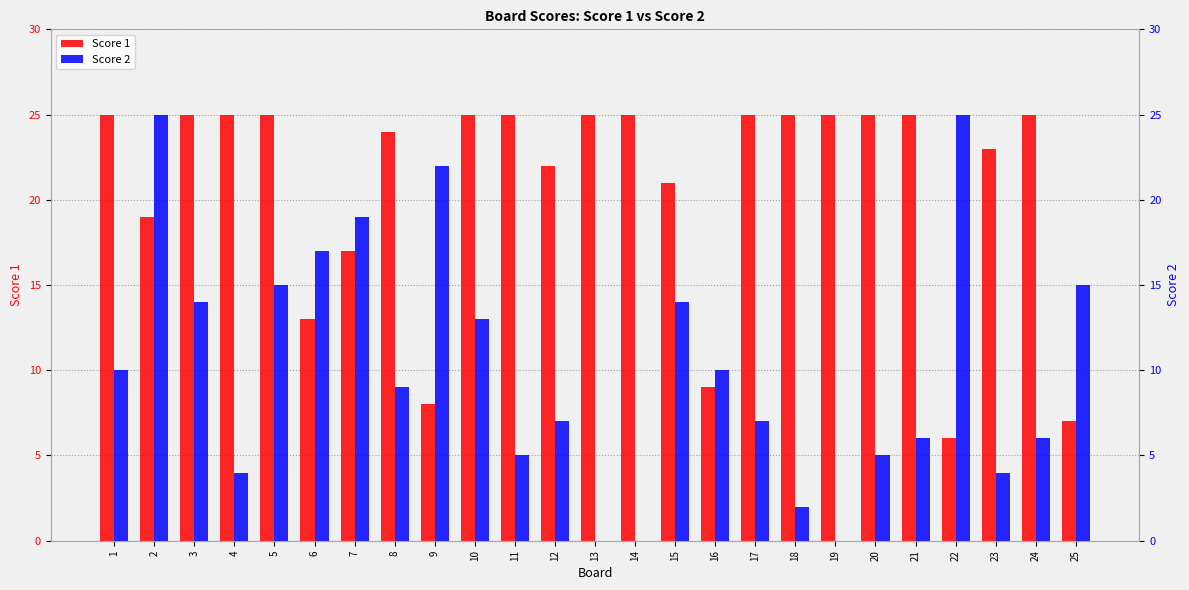

How many data points in Score 2 are less than 9?

12